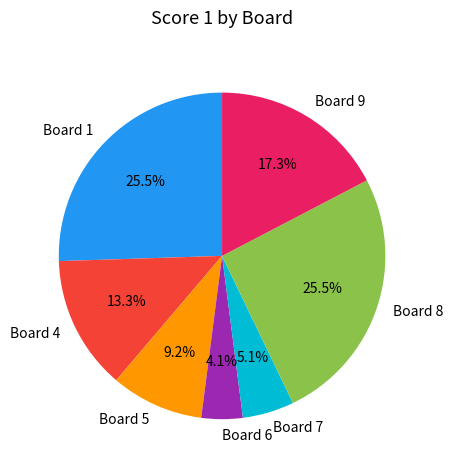

Is there any slice that represents more than half of the pie?

No